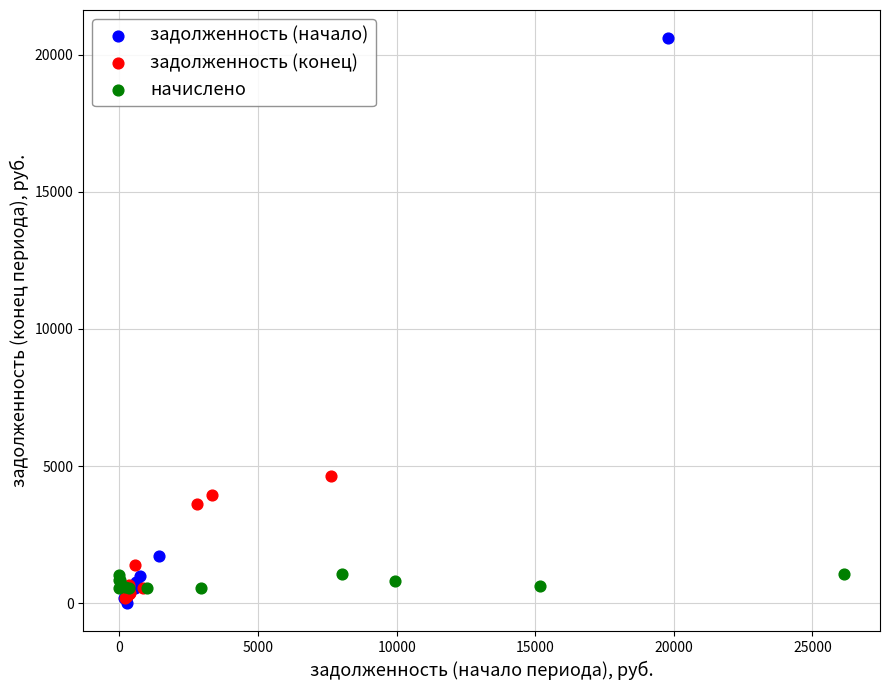

Which series has the widest spread of Y values?

задолженность (начало)